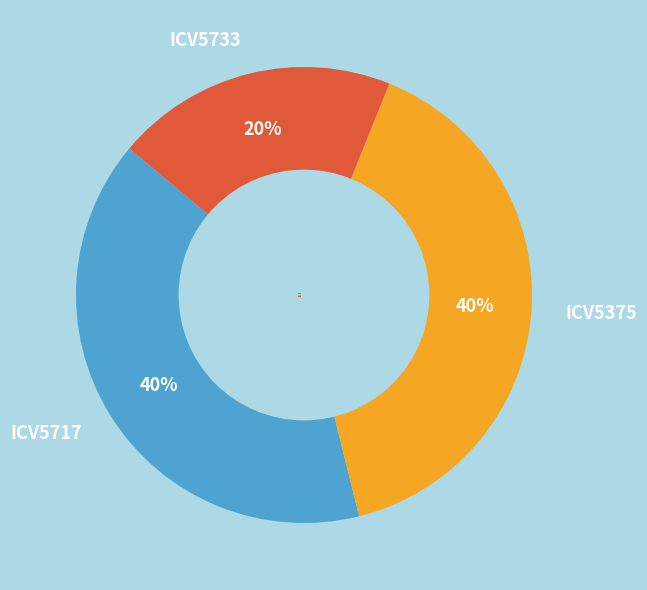

To the nearest percent, what is the difference between the ICV5375 and ICV5733 slice percentages?

20%